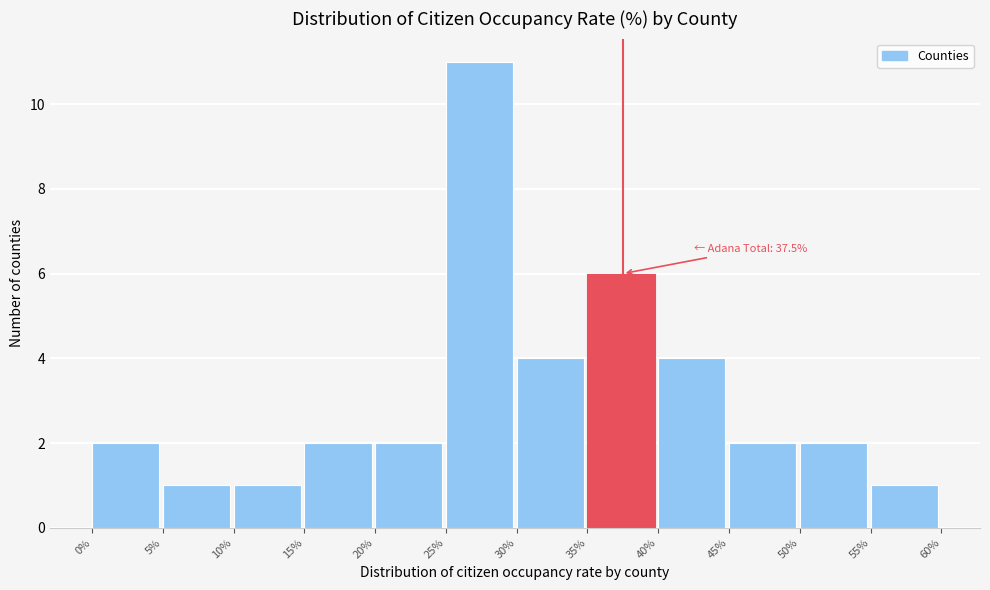

Which range on the x-axis has the tallest bar?

25% to 30%